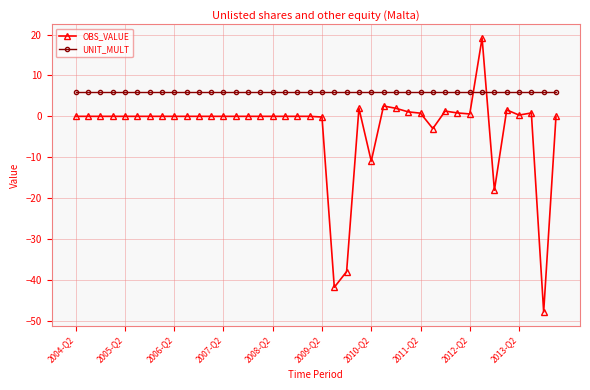

Does the chart display data point markers on the line(s)?

Yes